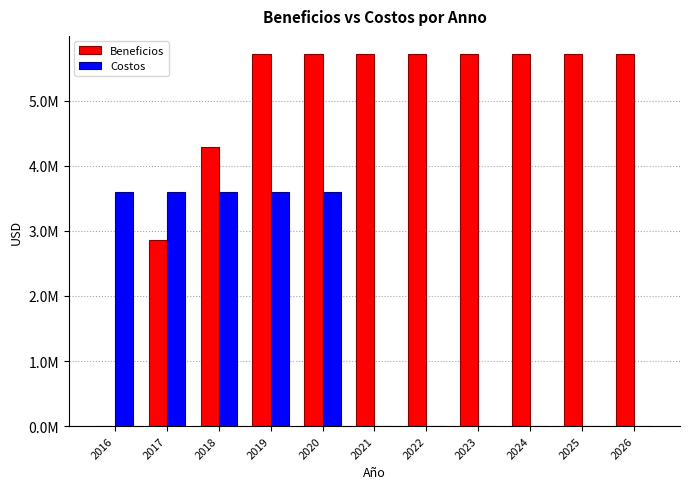

True or false: Costos has a value of 3600000.0 at 2018.

True